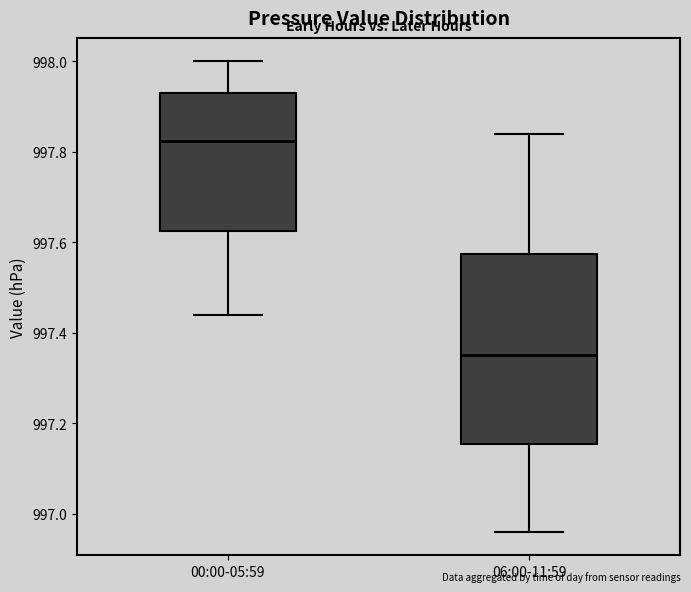

Where is the lower edge of the box for 06:00-11:59 on the y-axis? The values are not printed on the chart, so give them approximately, as read against the axis.

997.16